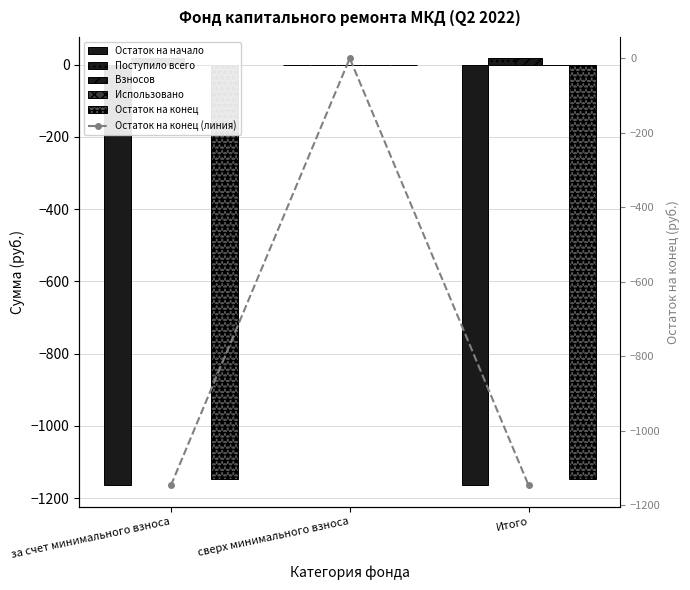

Which series has the largest range (max minus min)?

Остаток на начало